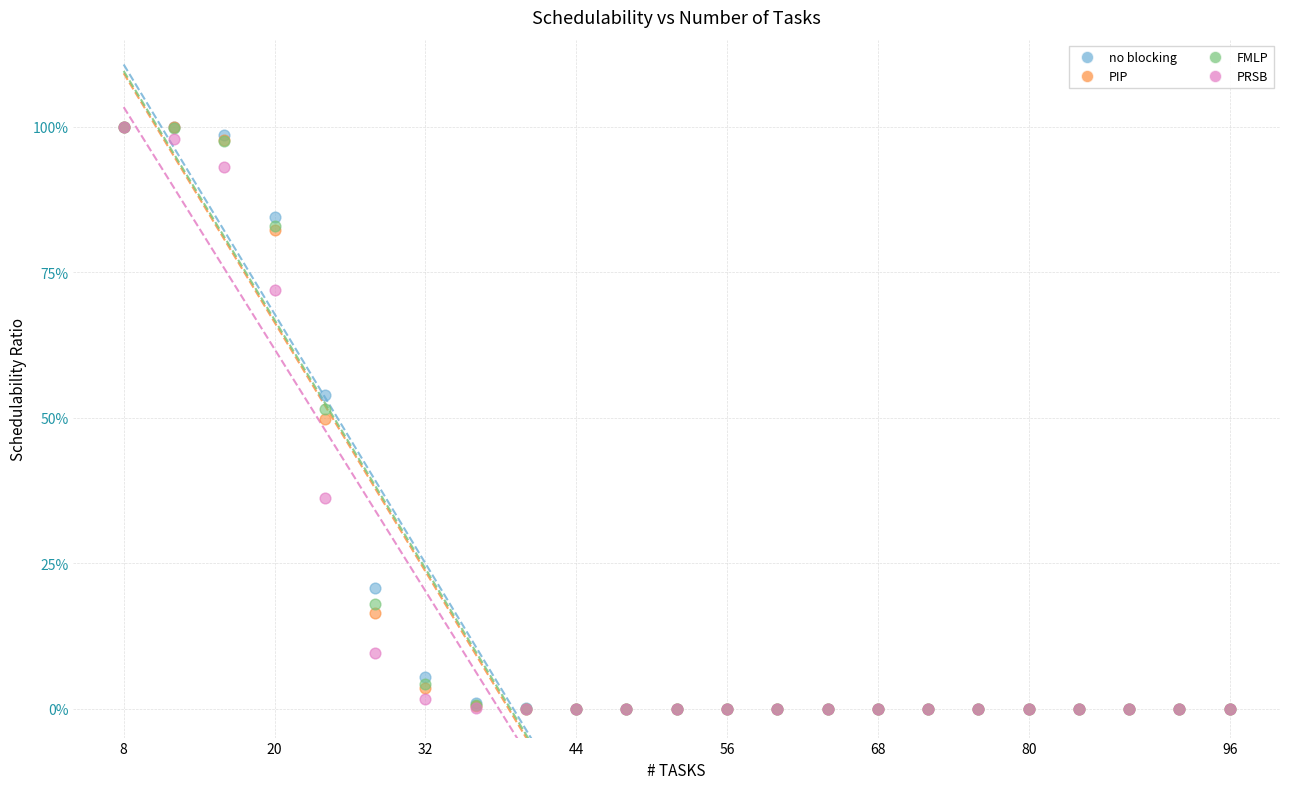

What are all the series names shown in the legend?

no blocking, PIP, FMLP, PRSB